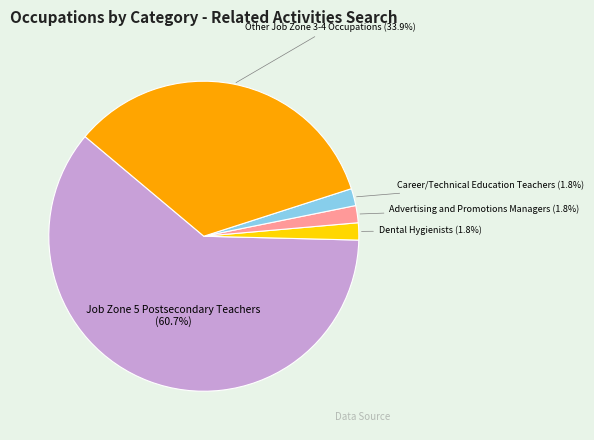

To the nearest percent, what is the average slice percentage?

20%